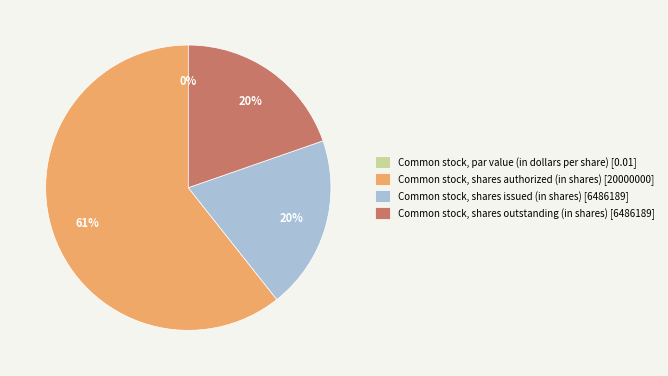

To the nearest percent, what is the average slice percentage?

25%